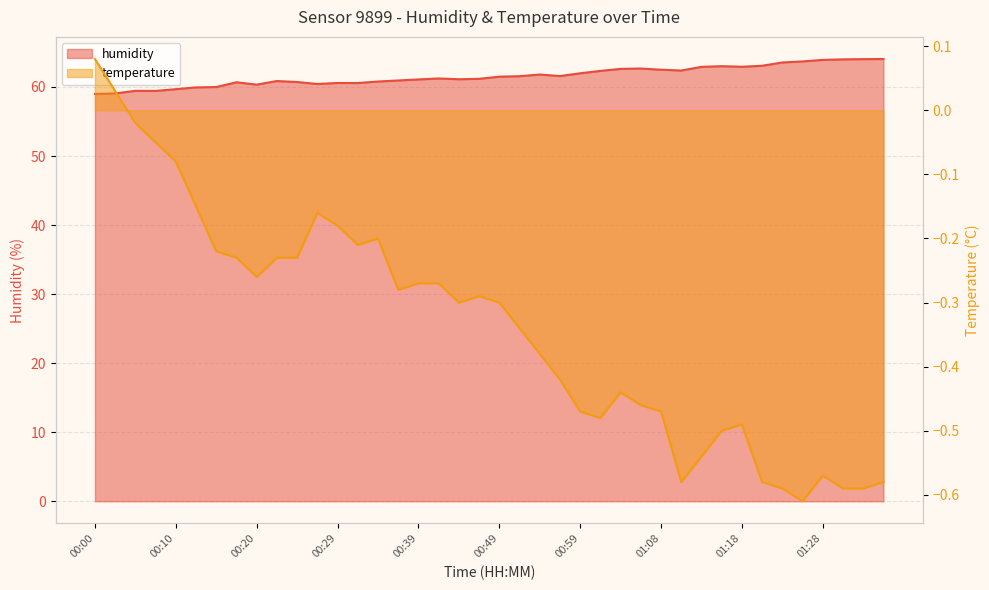

True or false: temperature and humidity intersect in this chart.

False